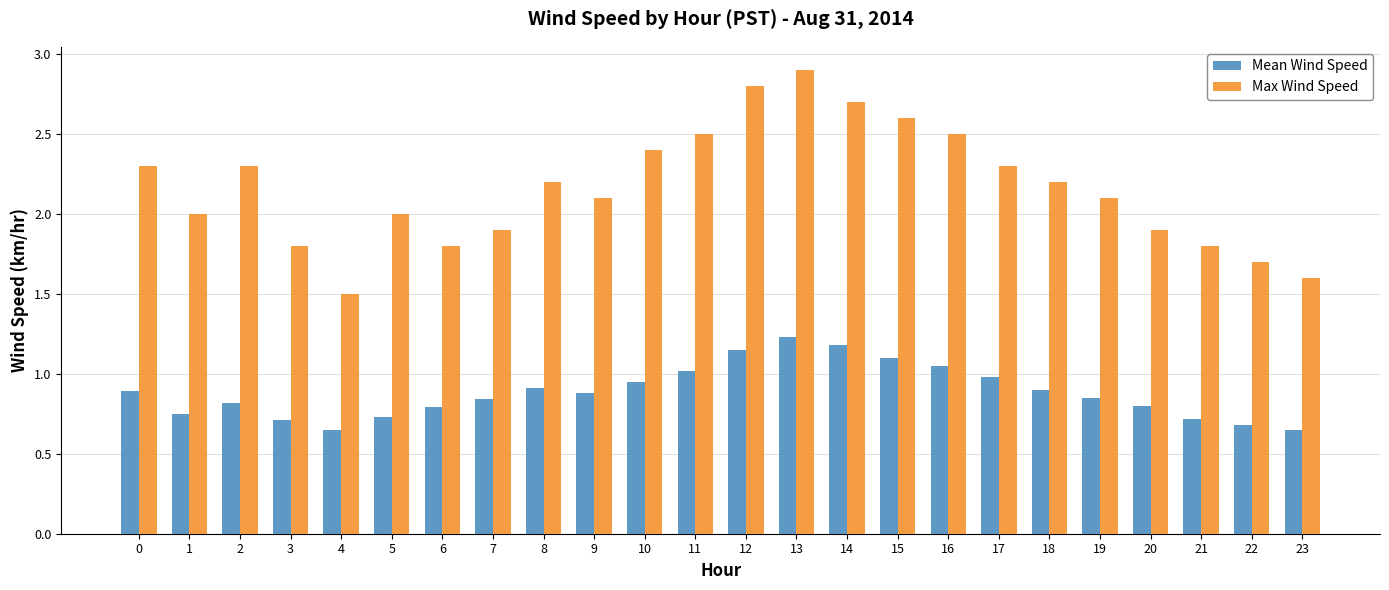

List the series in order of their peak value, highest first.

Max Wind Speed, Mean Wind Speed